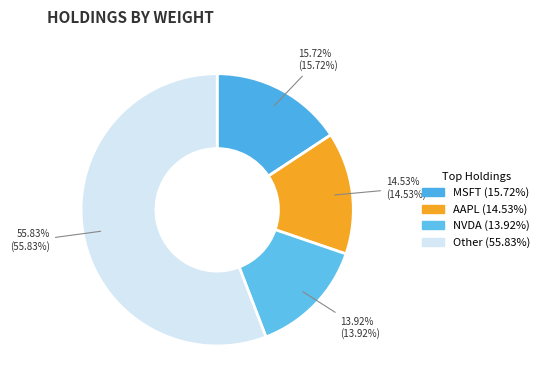

Count the number of slices in the pie.

4